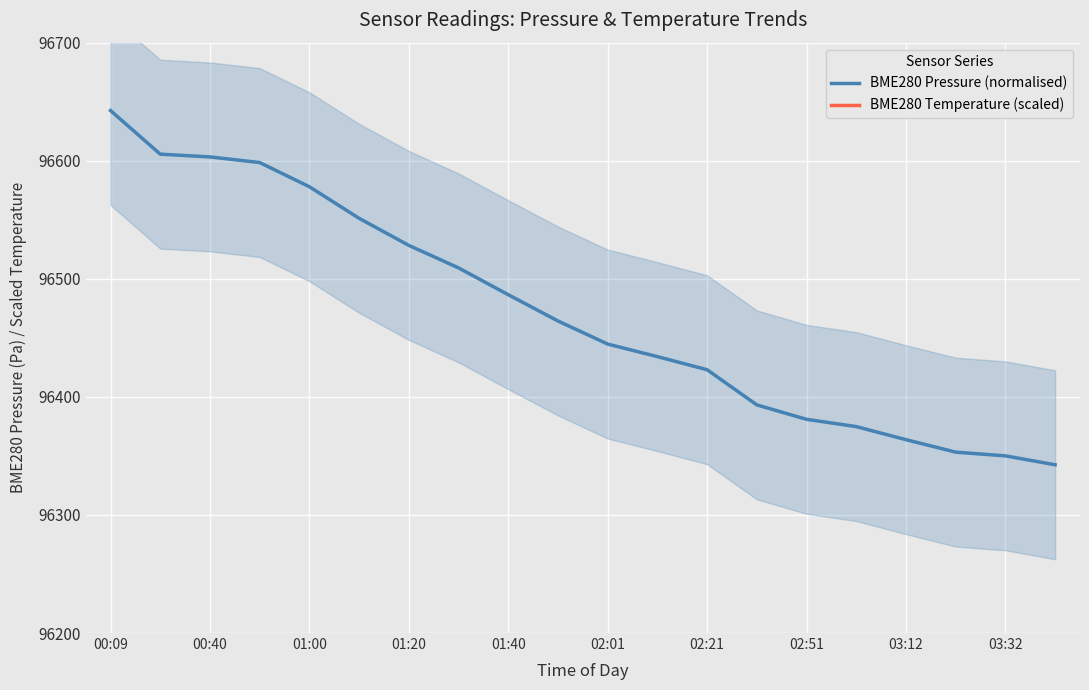

Rank the series by their average value, from lowest to highest.

BME280 Pressure (normalised), BME280 Temperature (scaled)